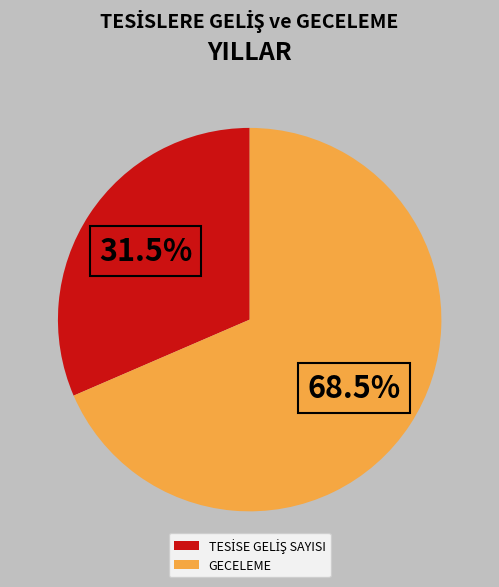

Which category has the biggest portion of the pie?

GECELEME